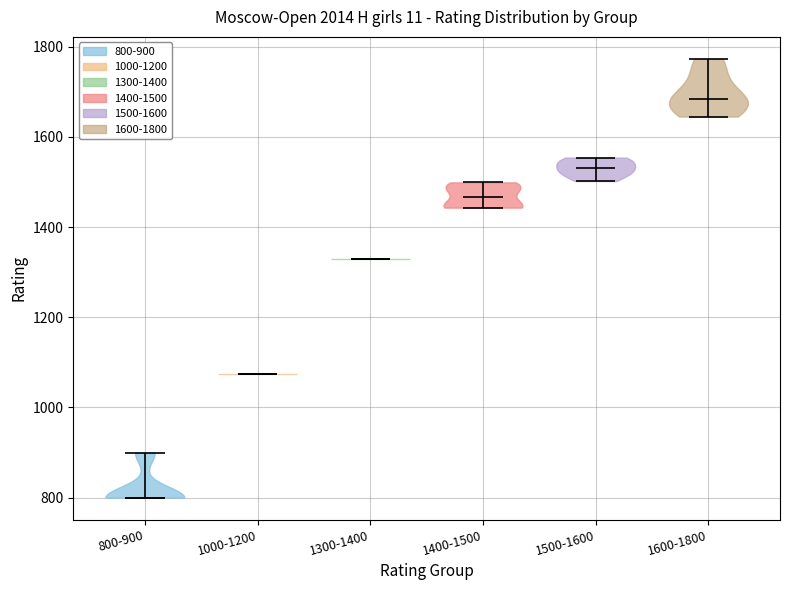

Reading left to right, read every violin against the y-axis: where its median line is, and the lowest and highest points it reaches. The values are not printed on the chart, so give them approximately, as read against the axis.

800-900: median line 800, lowest point 800, highest point 900
1000-1200: median line 1080, lowest point 1080, highest point 1080
1300-1400: median line 1340, lowest point 1340, highest point 1340
1400-1500: median line 1460, lowest point 1440, highest point 1500
1500-1600: median line 1540, lowest point 1500, highest point 1560
1600-1800: median line 1680, lowest point 1640, highest point 1780